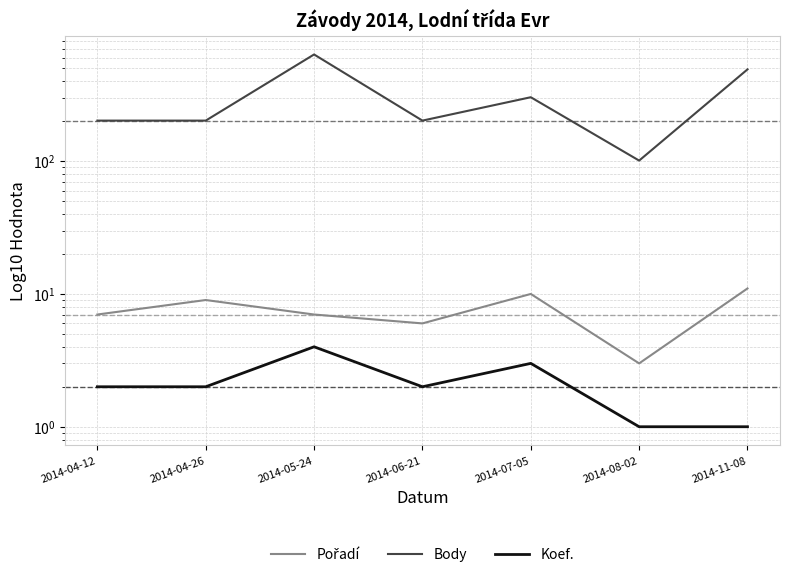

How many lines are shown in the chart?

3